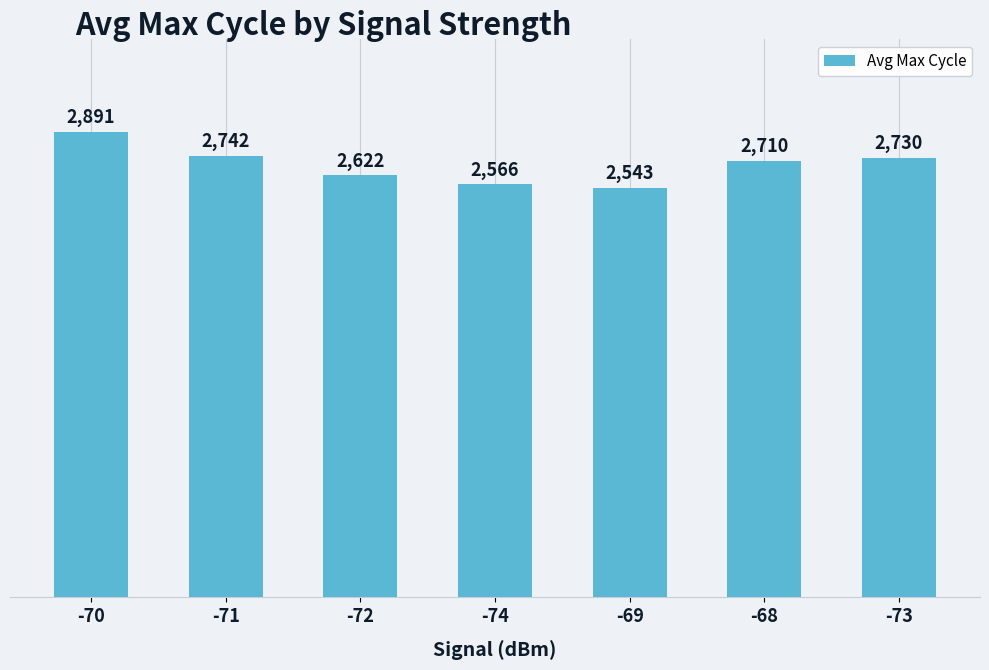

What is the label of the 1st bar from the right?

-73